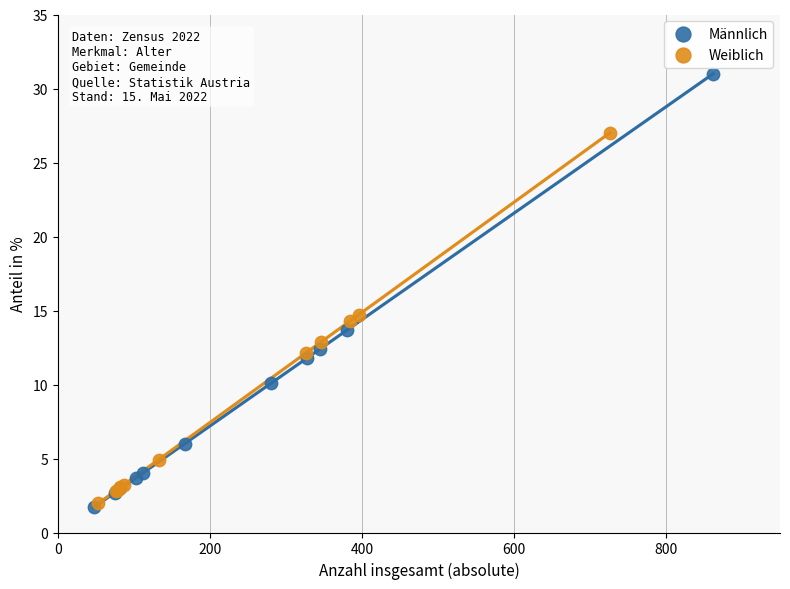

What are all the series names shown in the legend?

Männlich, Weiblich